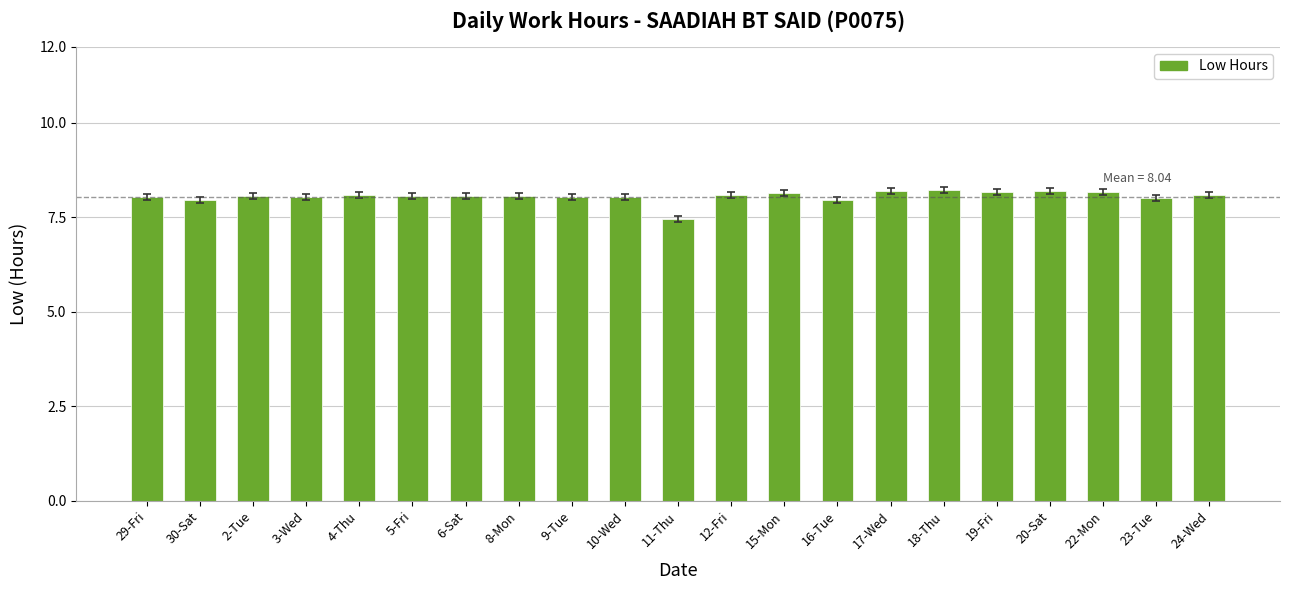

How many categories are shown in the chart?

21